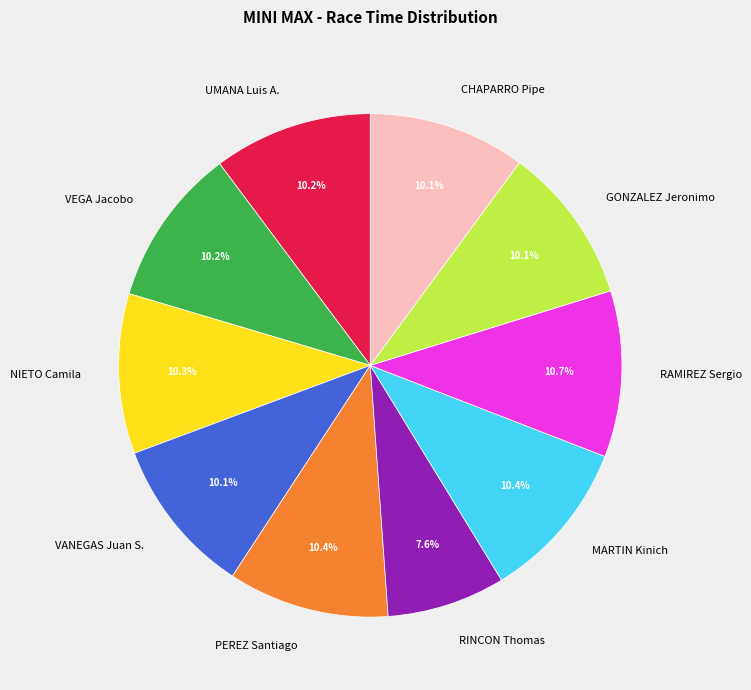

Do UMANA Luis A. and RAMIREZ Sergio together represent more than half of the pie?

No